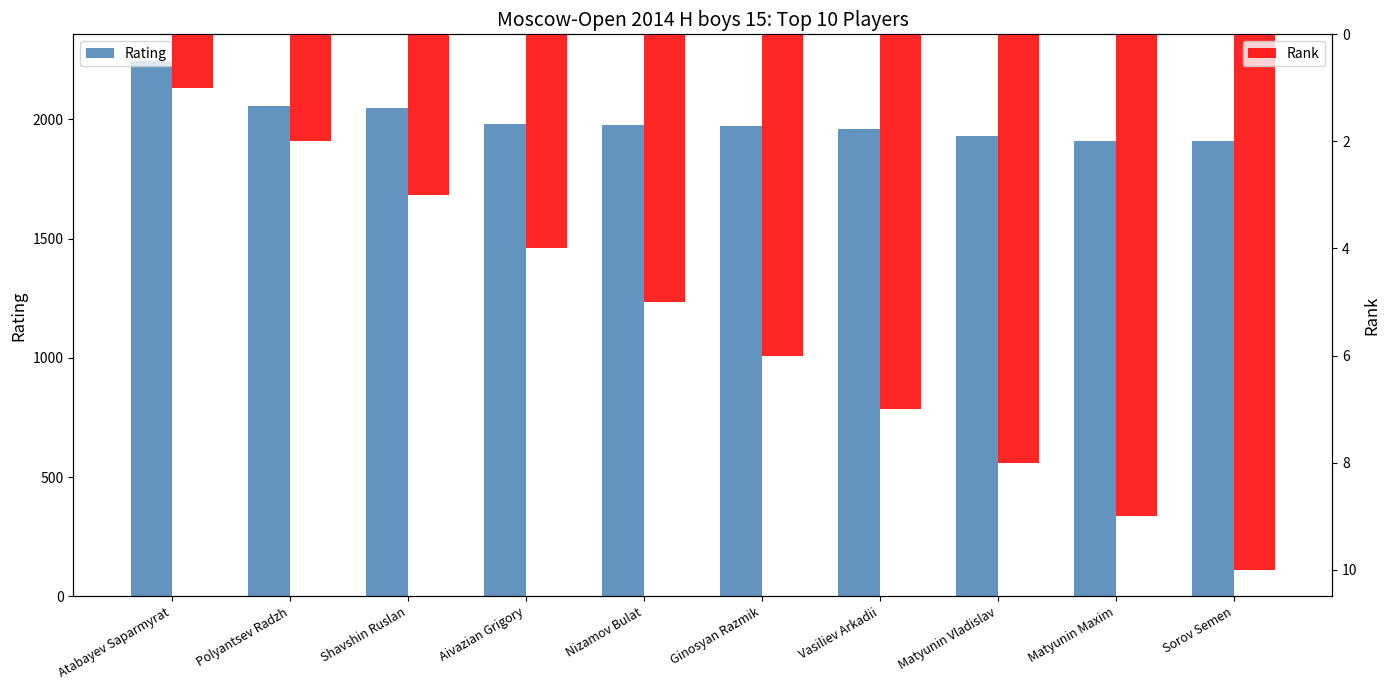

At which label does Rating reach its peak?

Atabayev Saparmyrat